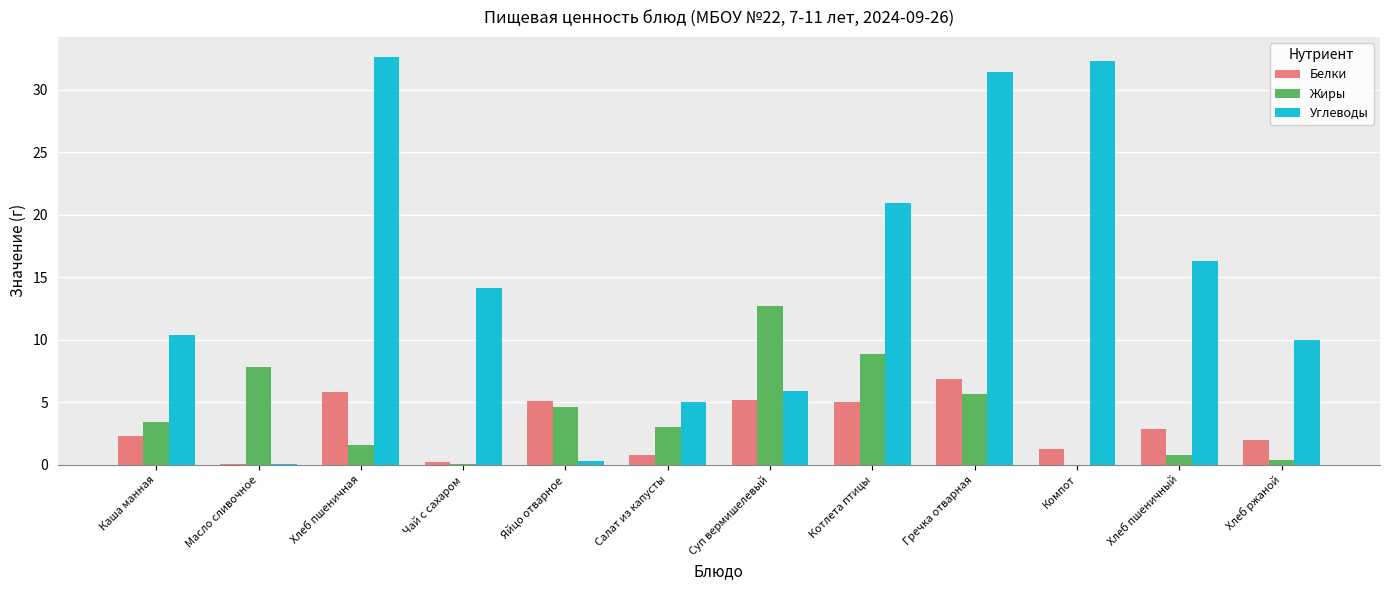

Are the bars horizontal?

No